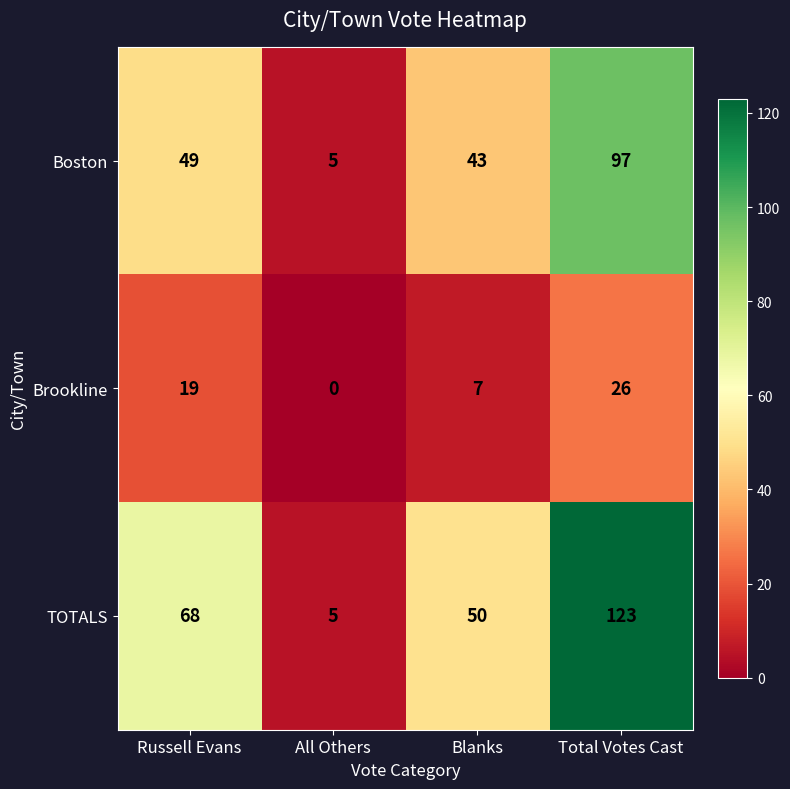

Rank the series by their average value, from lowest to highest.

Brookline, Boston, TOTALS